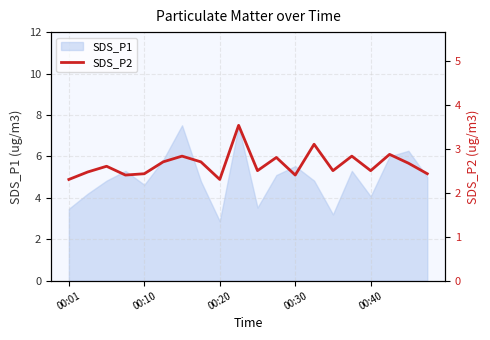

Which label corresponds to the smallest value in the chart?

00:01